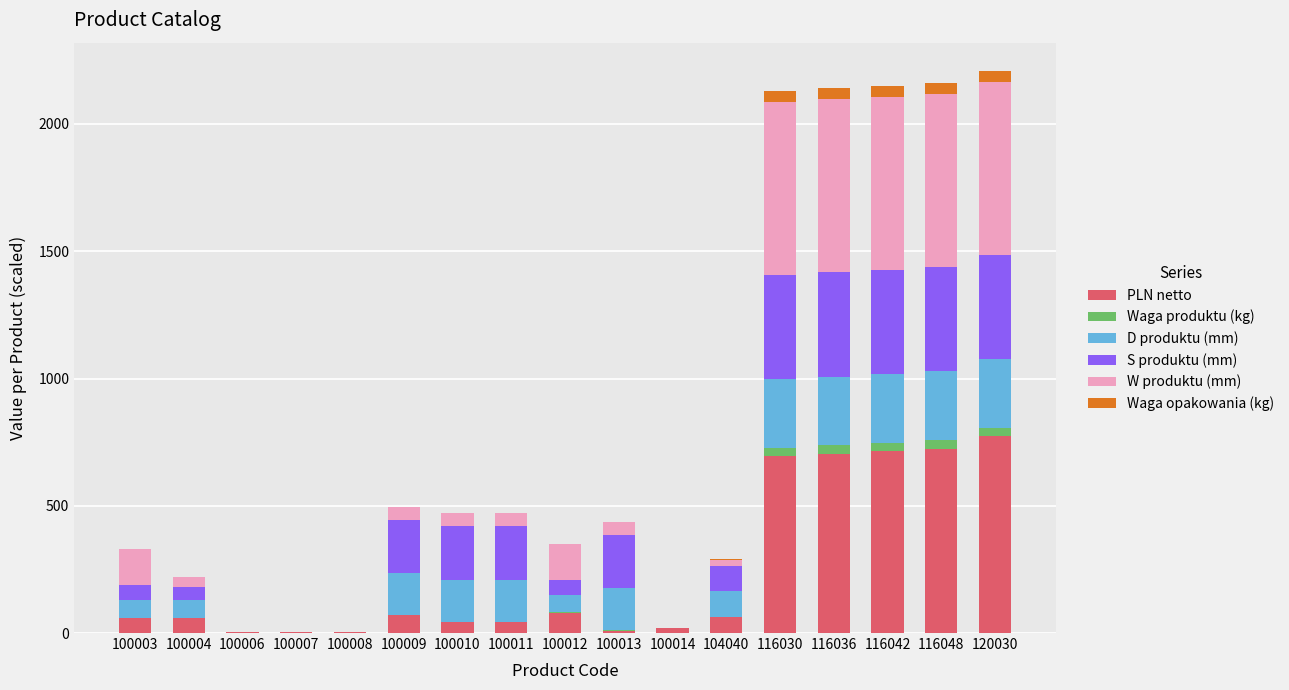

Which category has the highest value in the PLN netto series?

120030